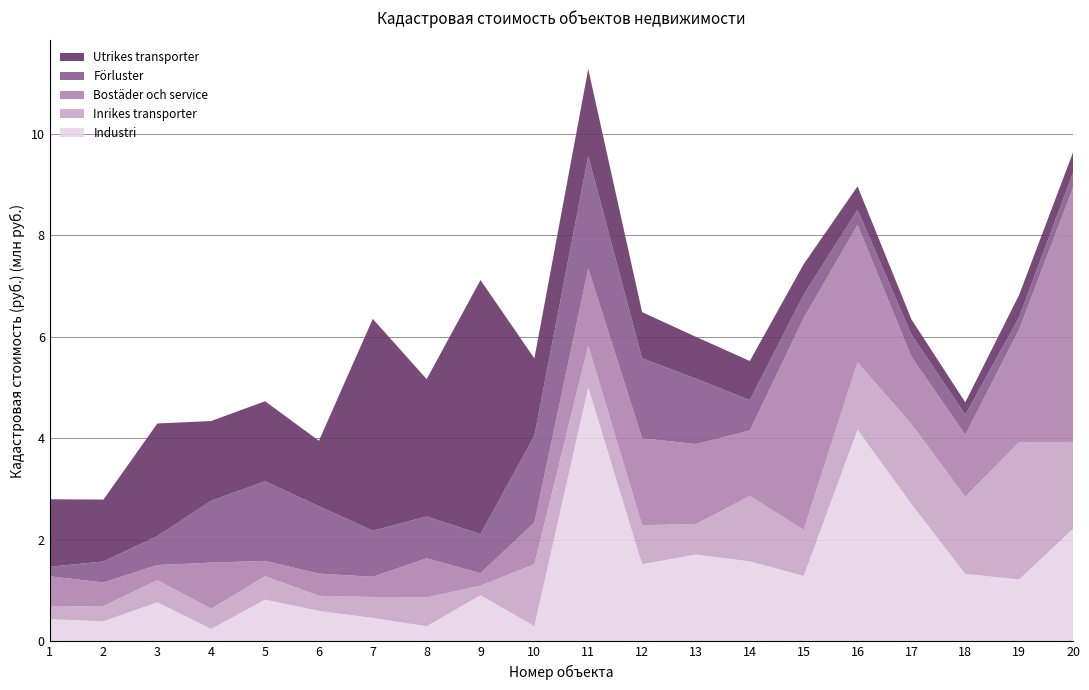

What is the total value across all series at 3?

4.3